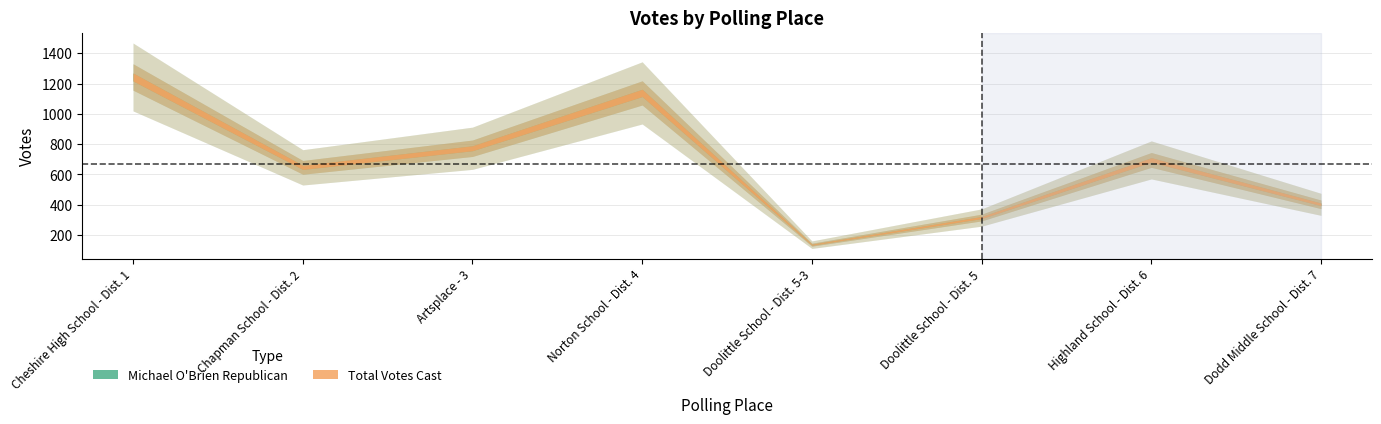

What is the average value of the Total Votes Cast series?

669